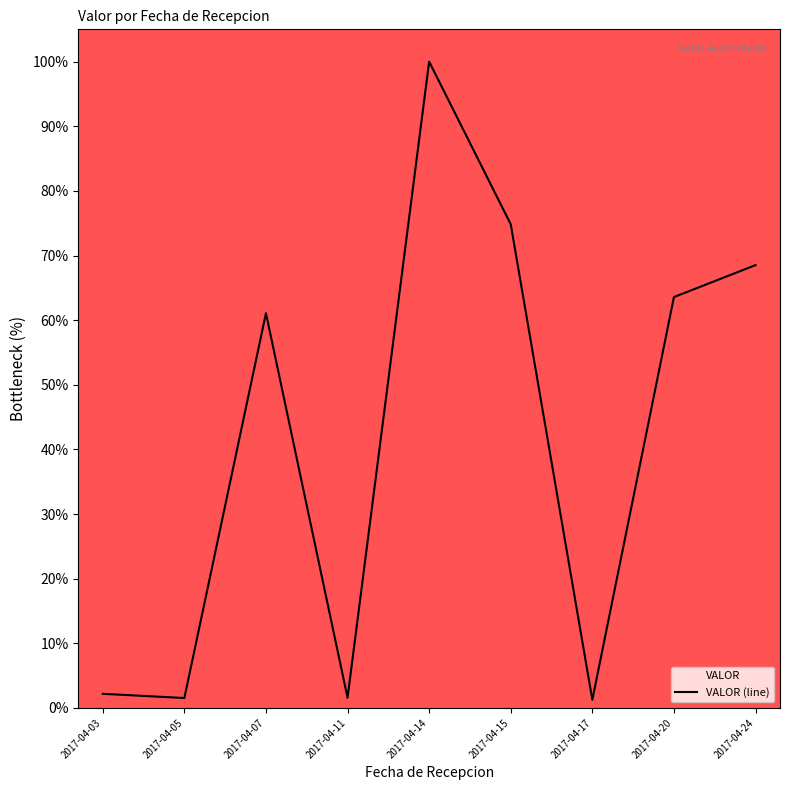

Approximately how many times larger is the value at 2017-04-07 compared to 2017-04-14?

0.6